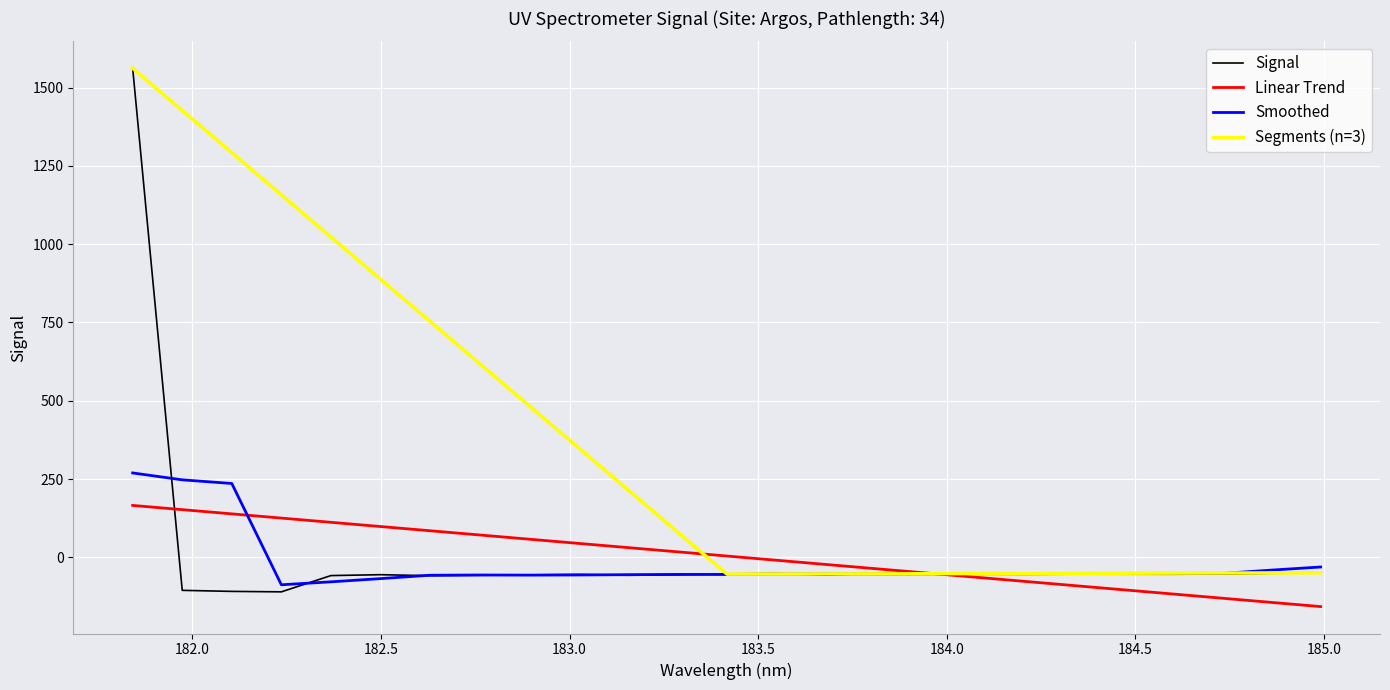

How many values are below -53?

16